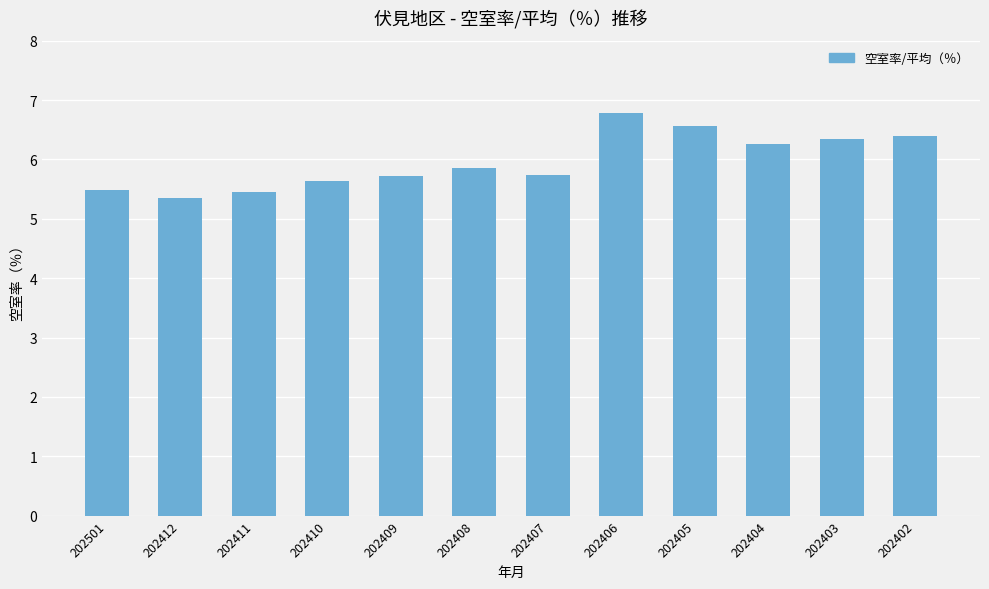

Which label corresponds to the smallest value in the chart?

202412